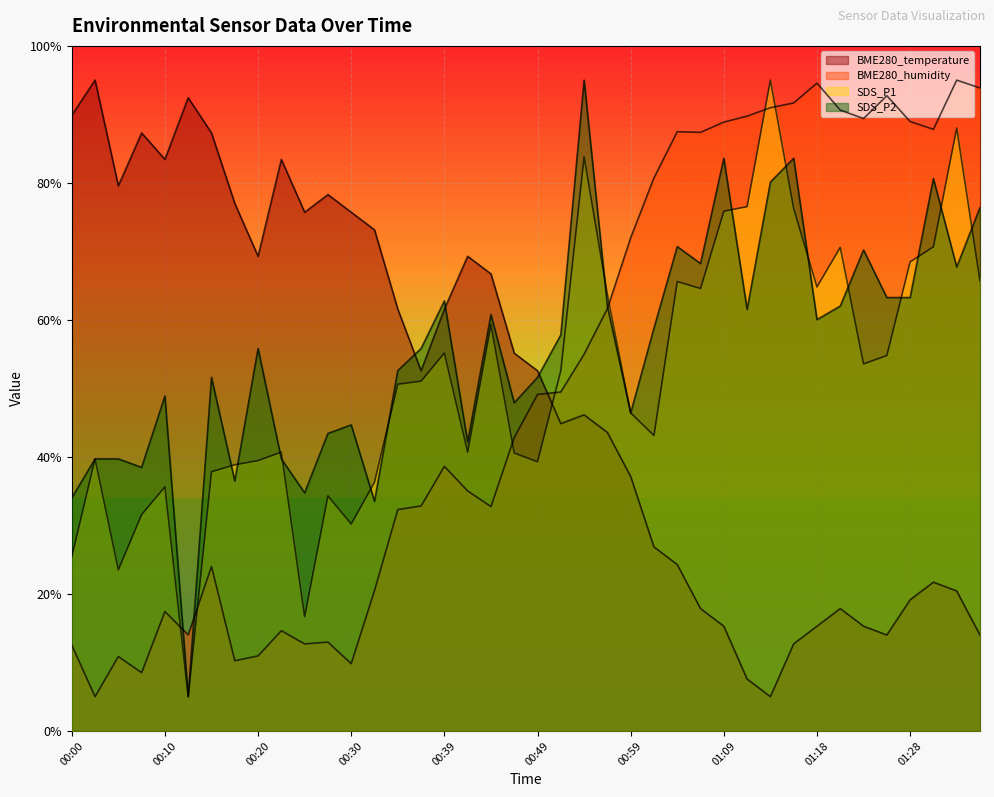

What is the difference between the highest and lowest values at 01:33?

74.6